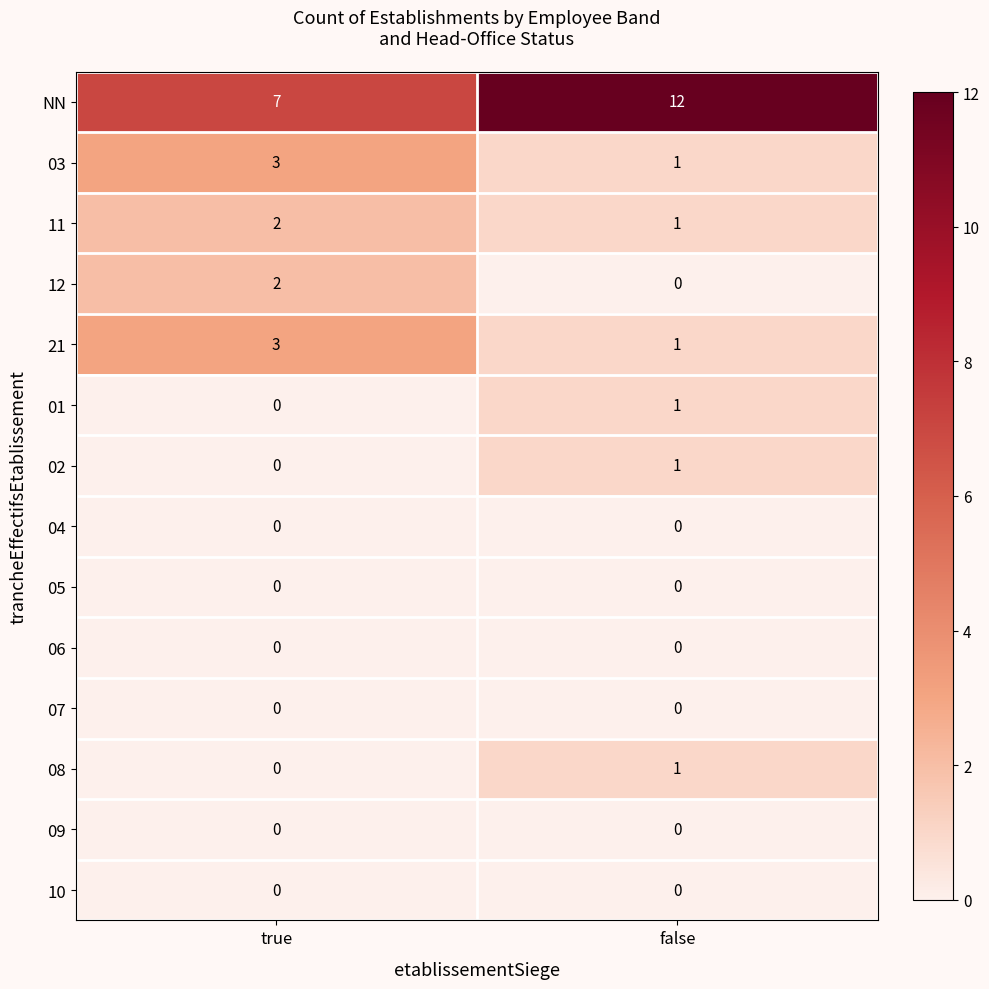

What is the total value across all series at true?

17